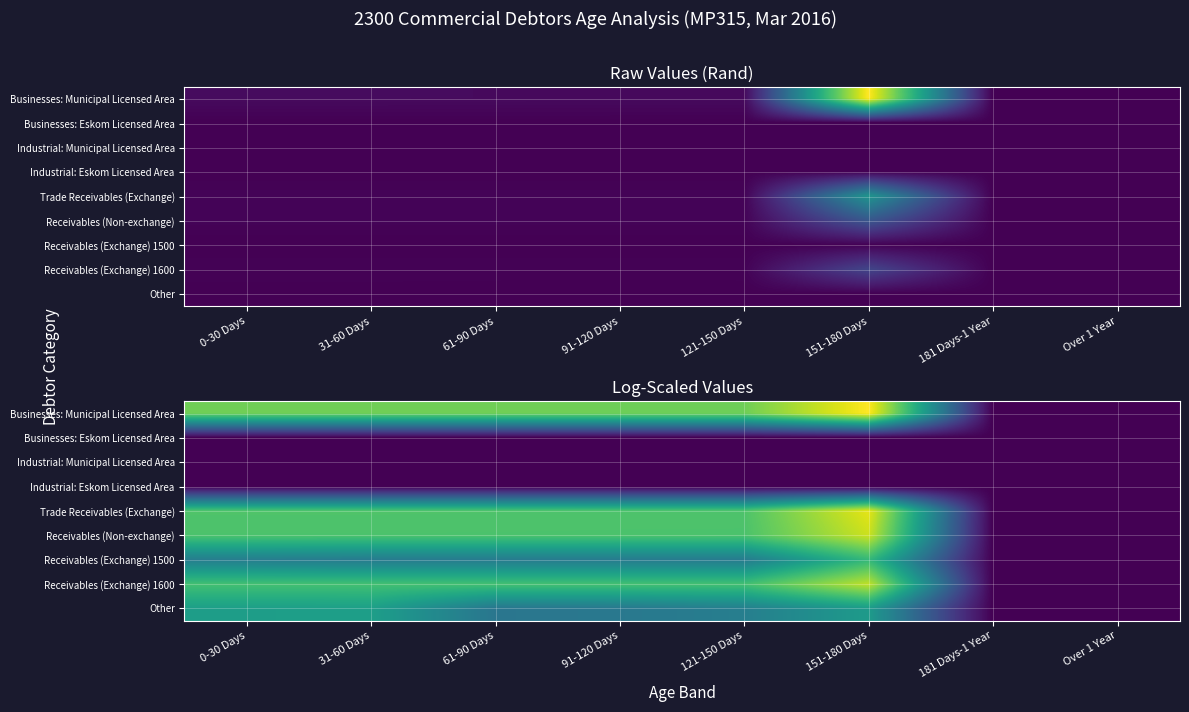

Is the value of Receivables (Exchange) 1600 at 181 Days-1 Year greater than the value of Receivables (Exchange) 1500 at Over 1 Year?

No